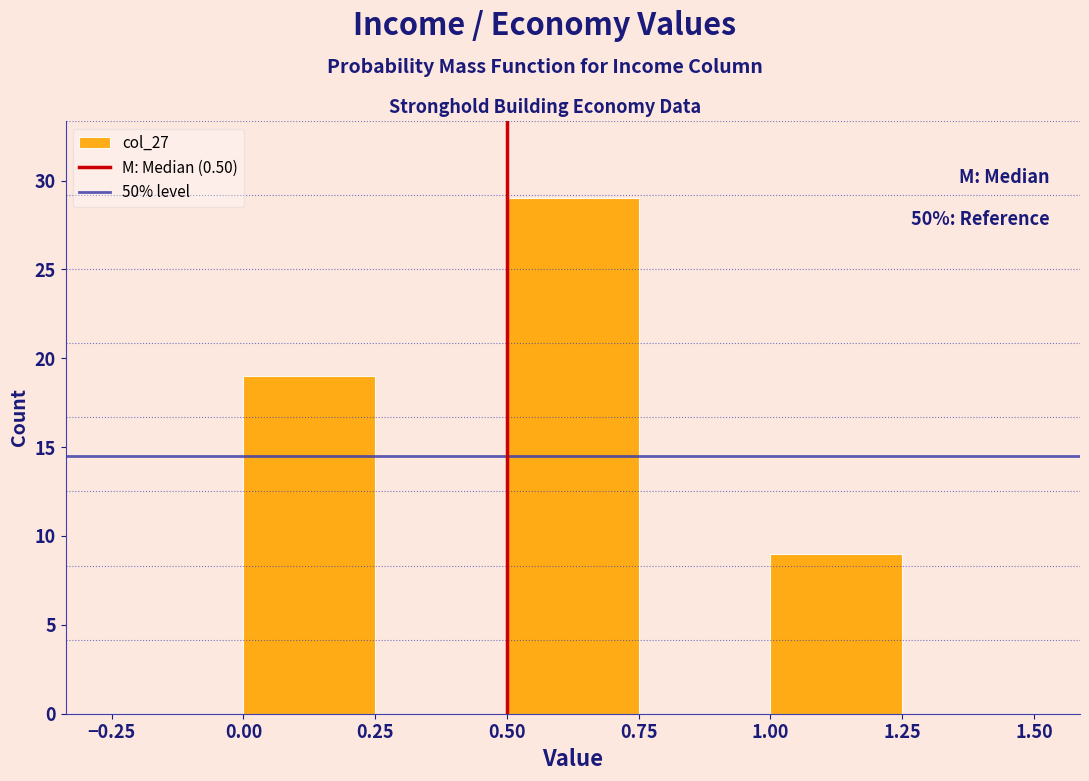

Over which range of the x-axis is the bar tallest?

0.50 to 0.75